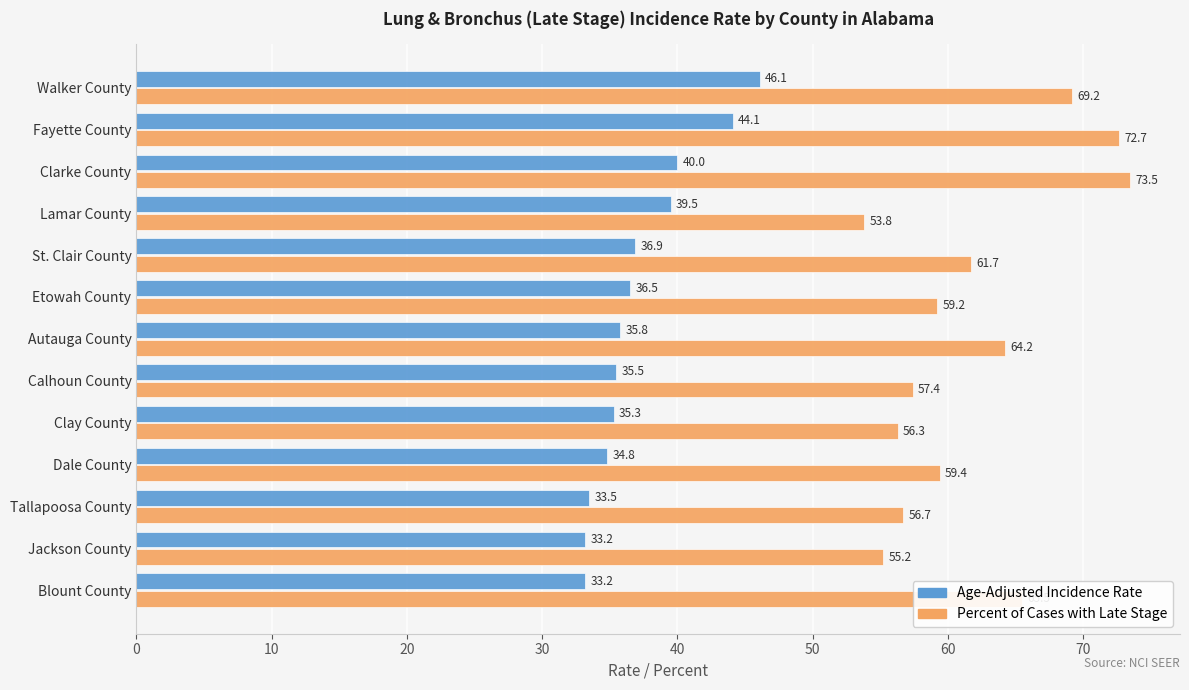

Where is Age-Adjusted Incidence Rate nearest to the value 39?

Lamar County